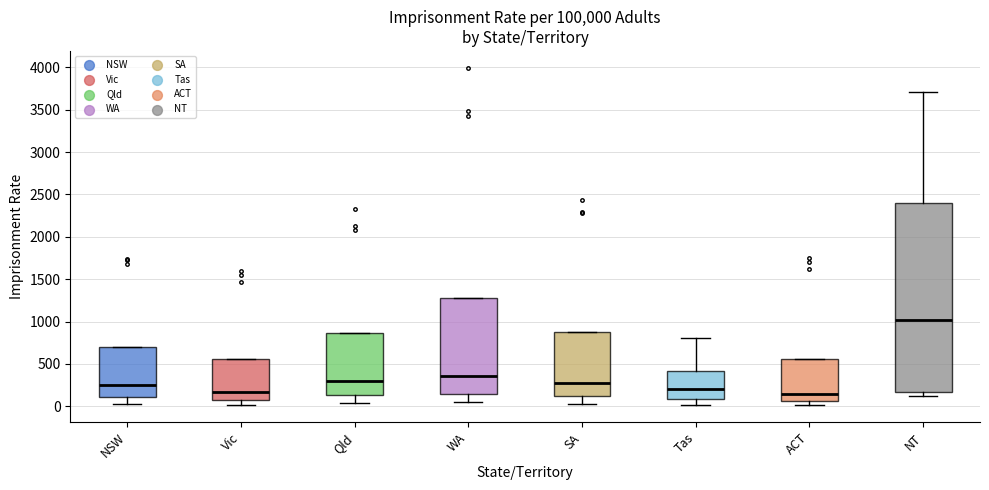

Where is the lower edge of the box for WA on the y-axis? The values are not printed on the chart, so give them approximately, as read against the axis.

150